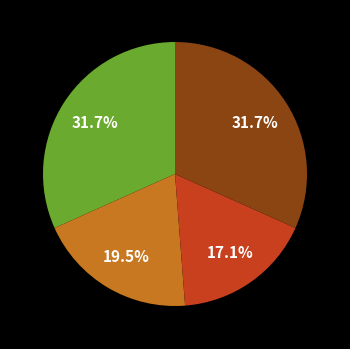

Is there any slice that represents more than half of the pie?

No